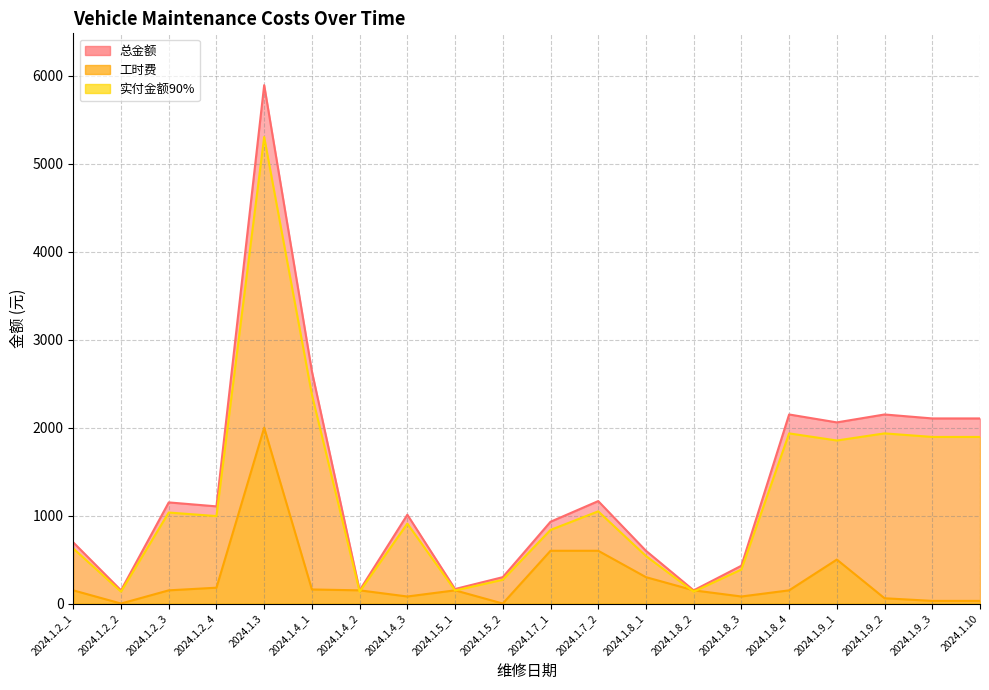

What is the label of the 19th point from the right?

2024.1.2_2